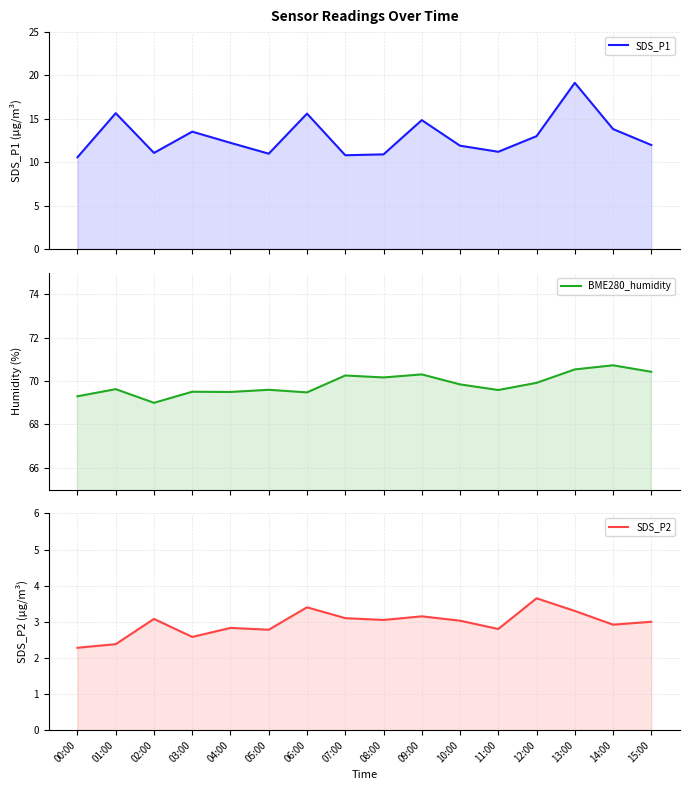

At which label does SDS_P2 first exceed 3?

02:00